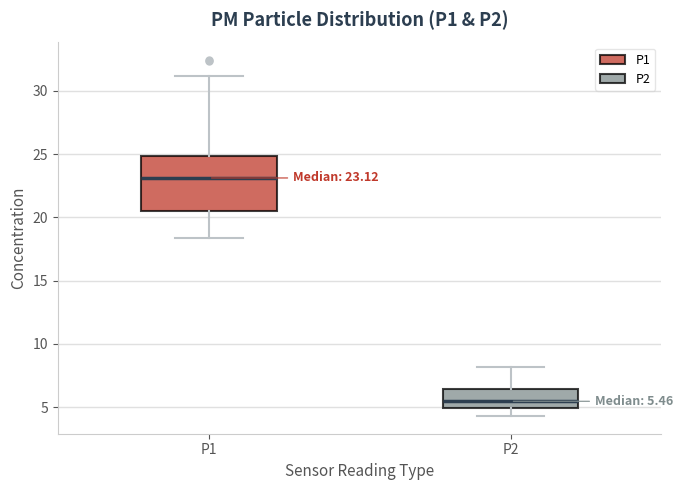

Which box has the highest median line?

P1